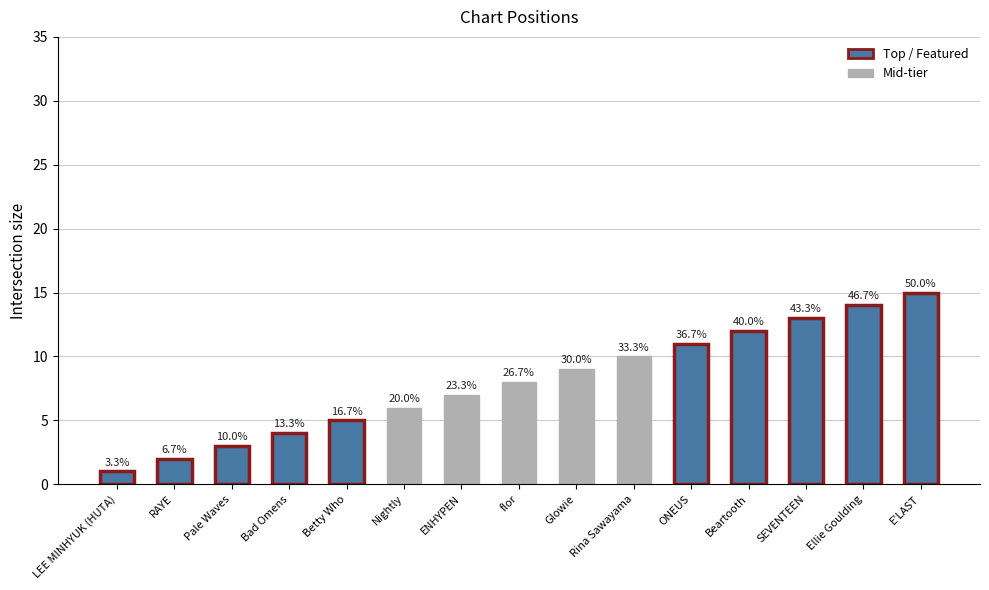

List the labels in order of value, largest first.

E'LAST, Ellie Goulding, SEVENTEEN, Beartooth, ONEUS, Rina Sawayama, Glowie, flor, ENHYPEN, Nightly, Betty Who, Bad Omens, Pale Waves, RAYE, LEE MINHYUK (HUTA)